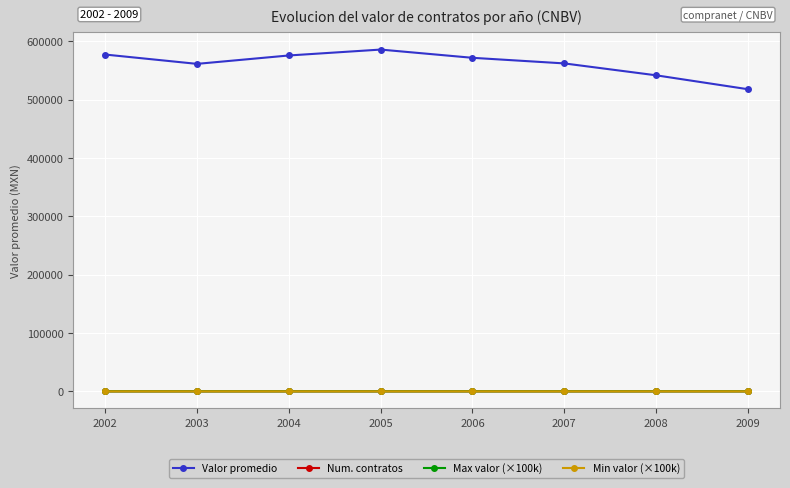

True or false: Max valor (×100k) and Valor promedio intersect in this chart.

False